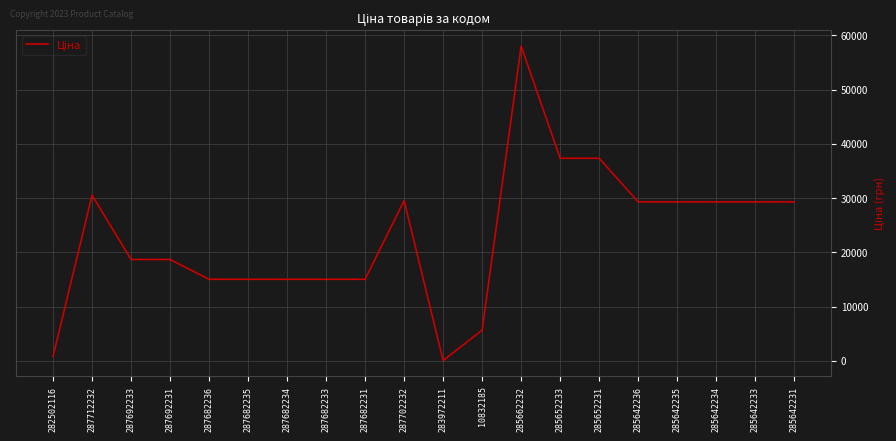

The value at 287692231 is 18671.5. True or false?

True